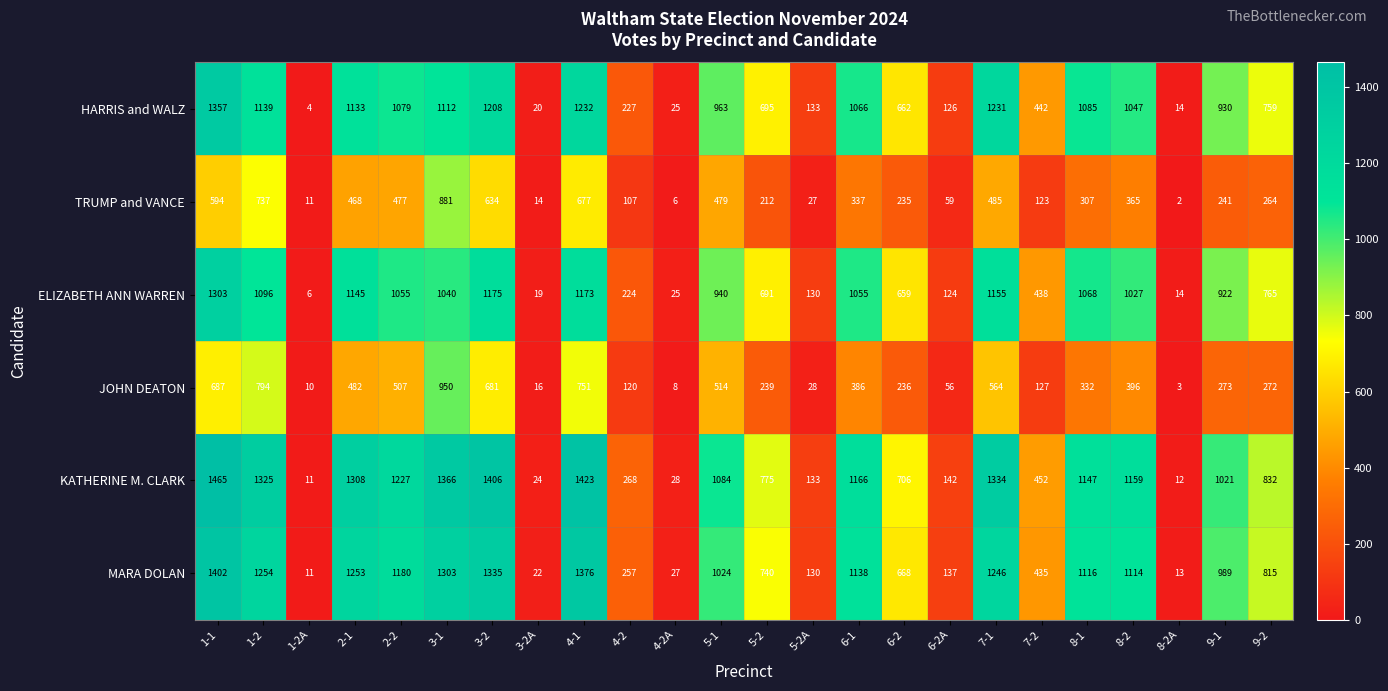

Which category has the highest value in the MARA DOLAN series?

1-1